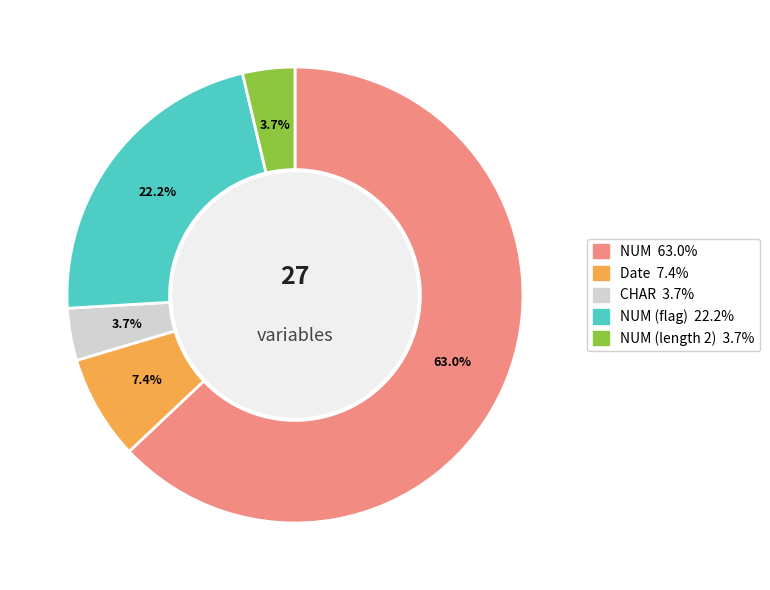

Does any single category account for the majority?

Yes